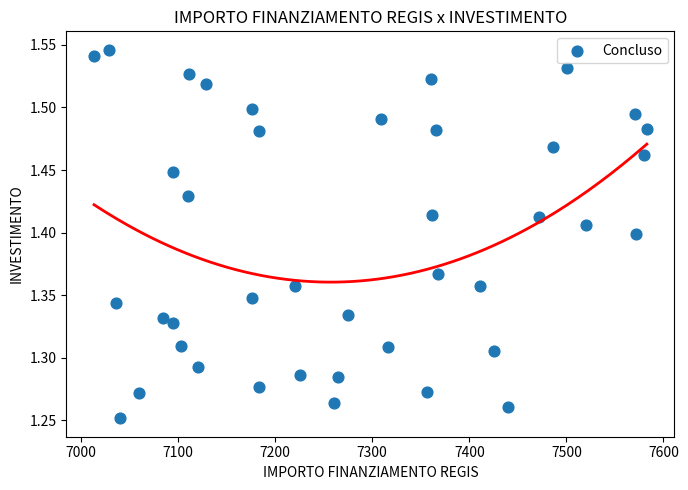

What is the range of X values (max minus min)?

569.6